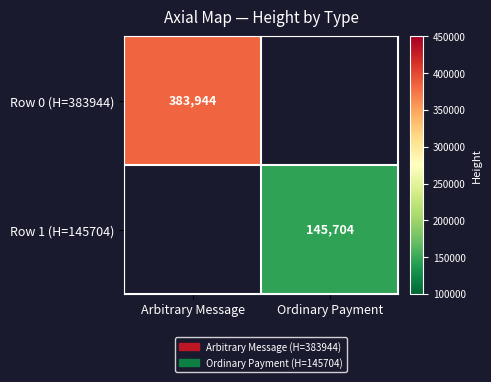

Is it true that Row 0 (H=383944) equals 523847 at Arbitrary Message?

False